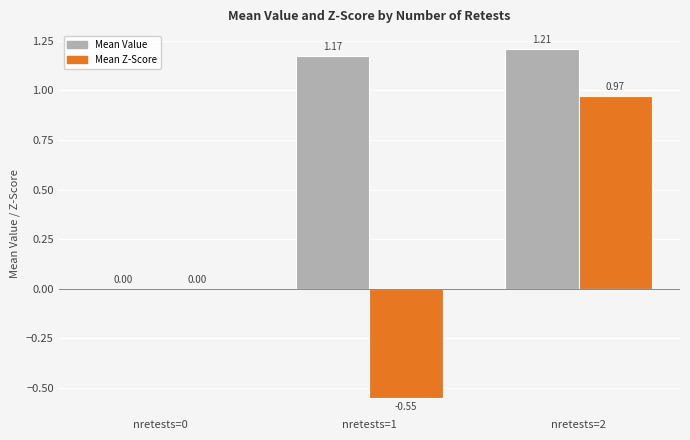

What is the total value across all series at nretests=2?

2.2